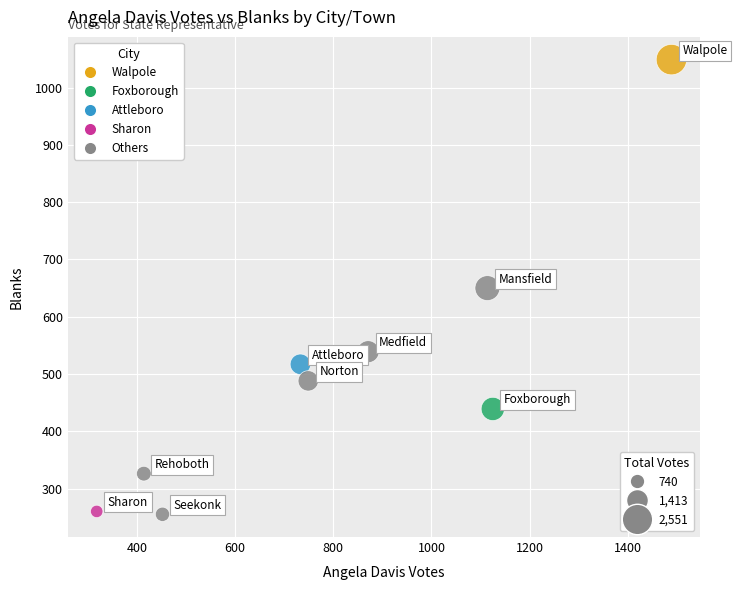

What is the range of X values (max minus min)?

1171